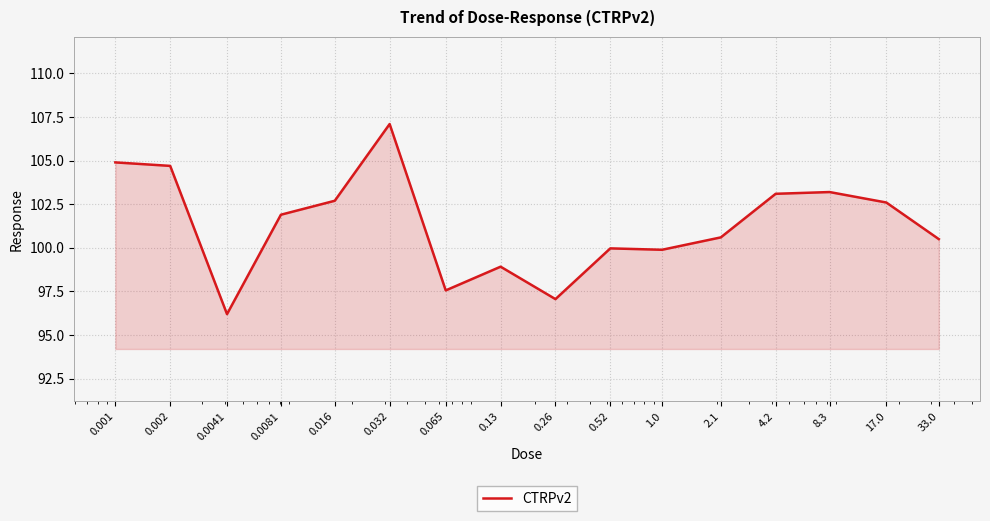

How many lines are shown in the chart?

1